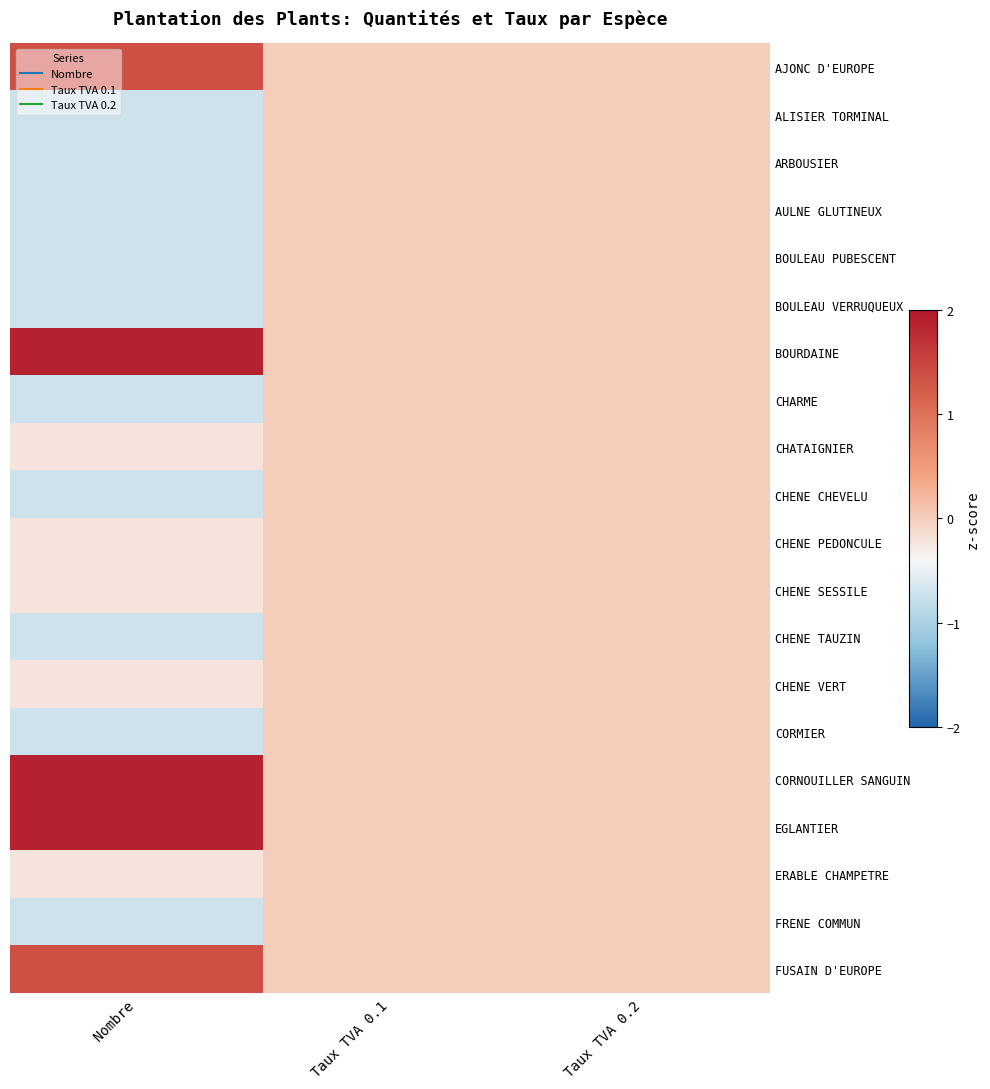

What is the minimum value shown in the chart?

-0.7